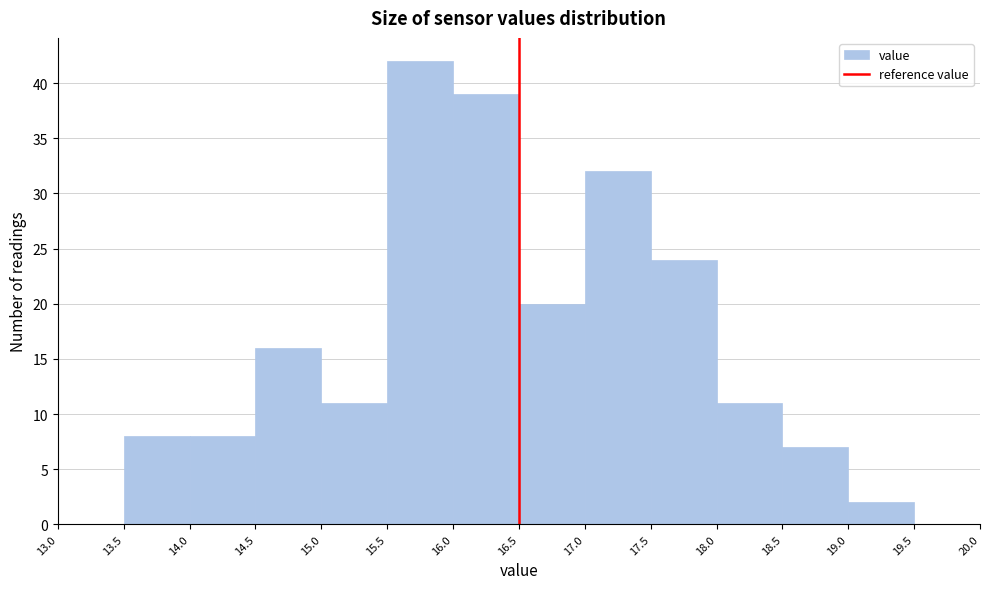

How tall is the bar that spans 14.5 to 15.0 on the x-axis? The values are not printed on the chart, so give them approximately, as read against the axis.

16